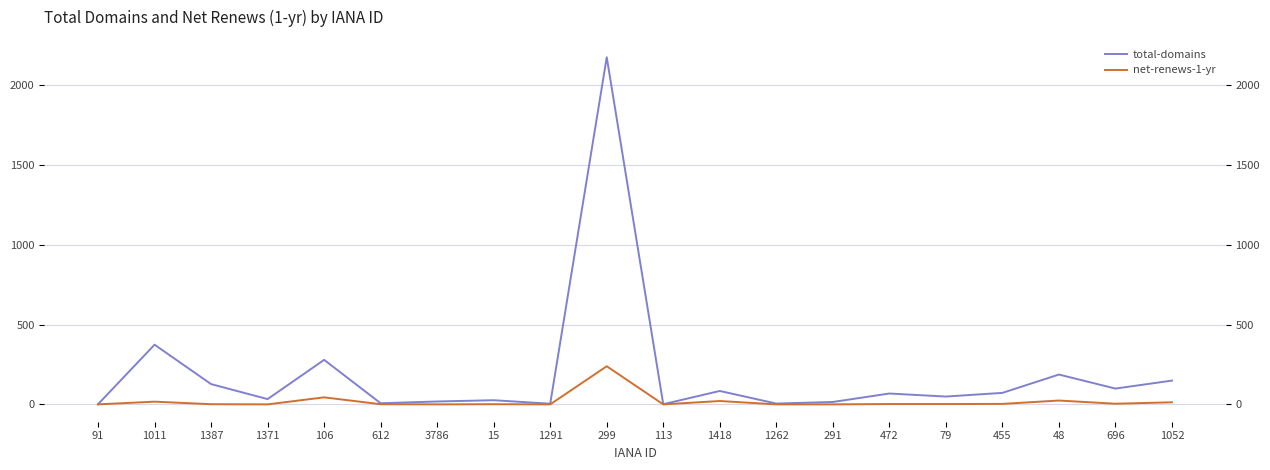

At which category is the sum across all series the highest?

299